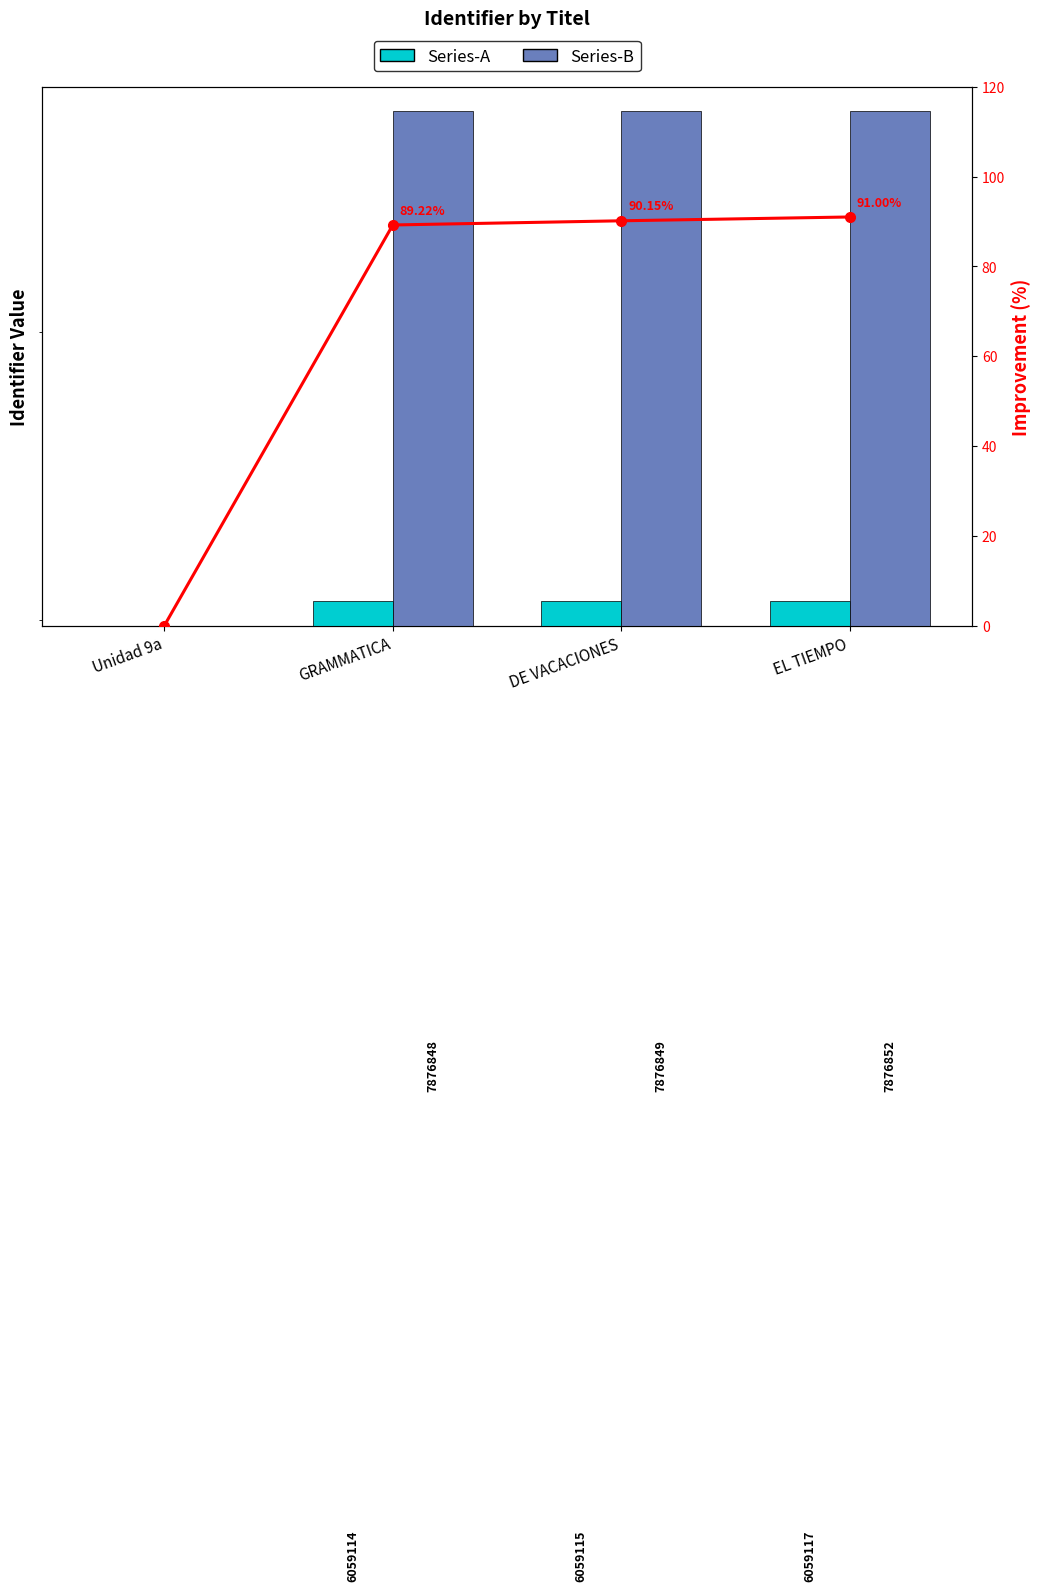

Which label corresponds to the smallest value in the chart?

Unidad 9a